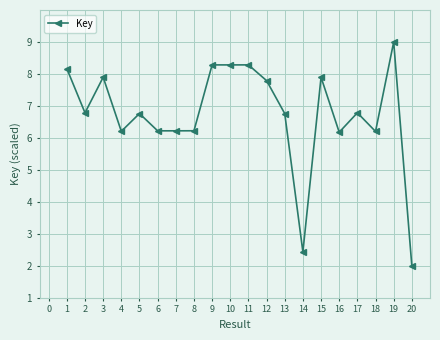

What is the approximate value at 9?

8.3